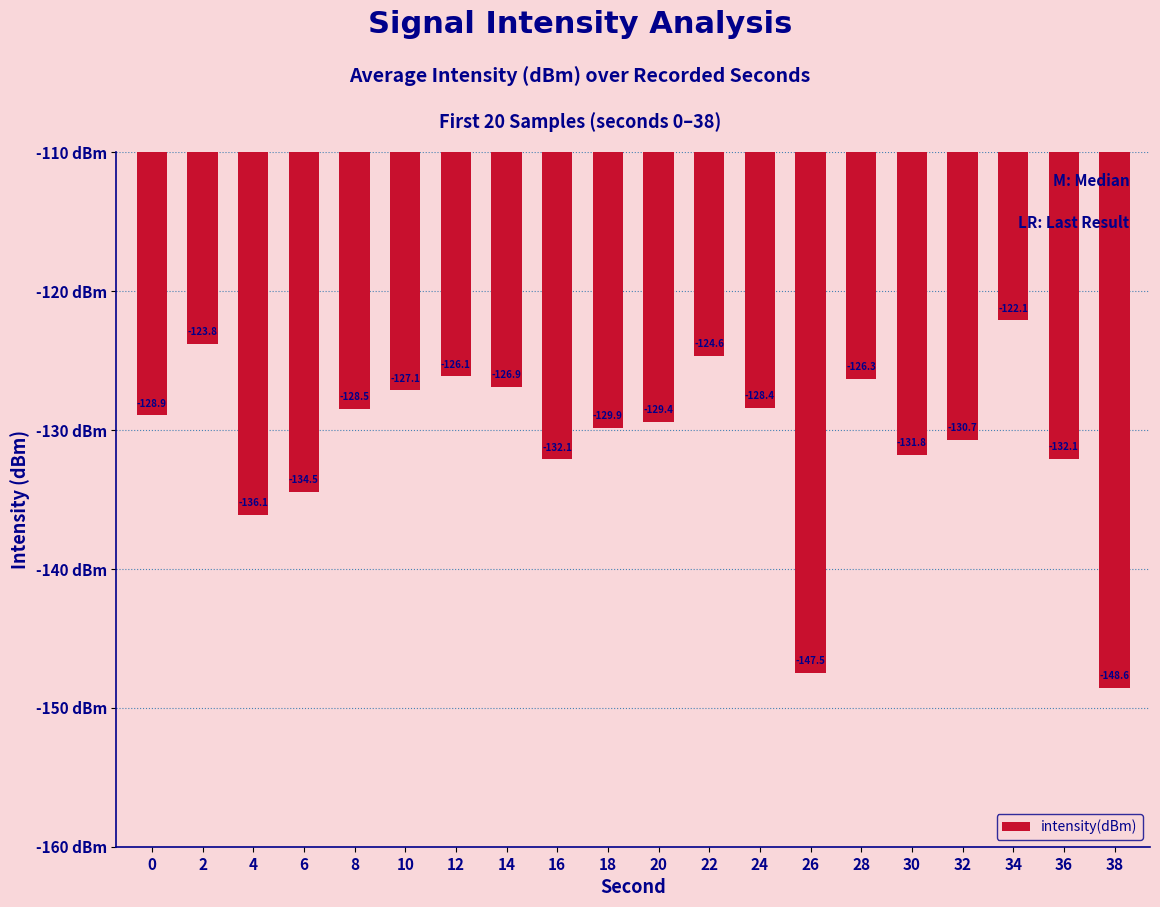

Where does the data first go above -128?

2